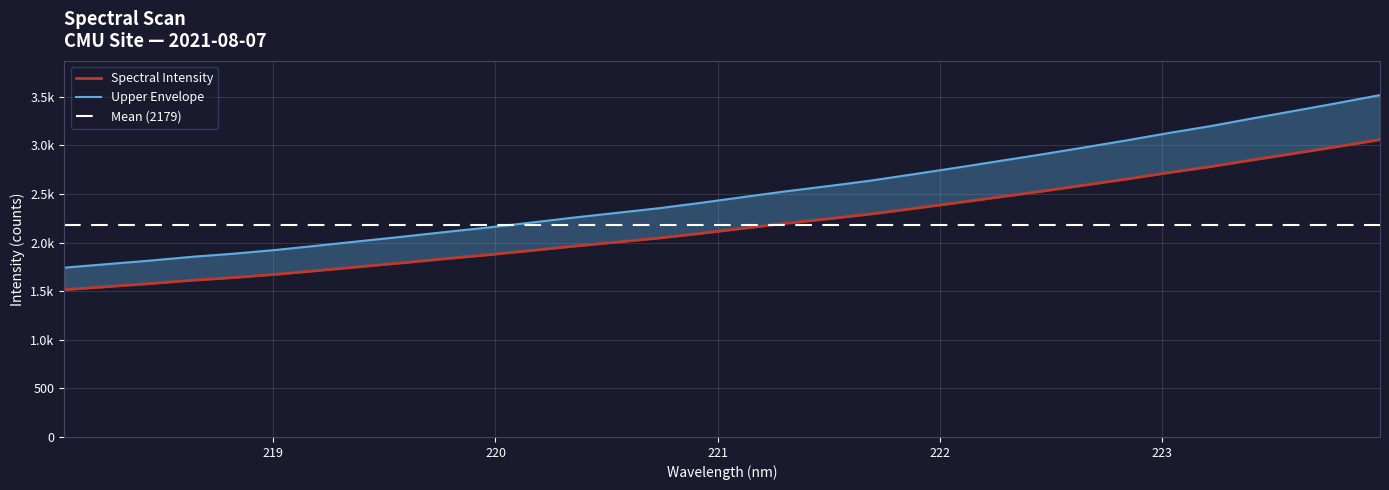

What is the ratio of the value at 221.8812 to the value at 223.5987?

0.8